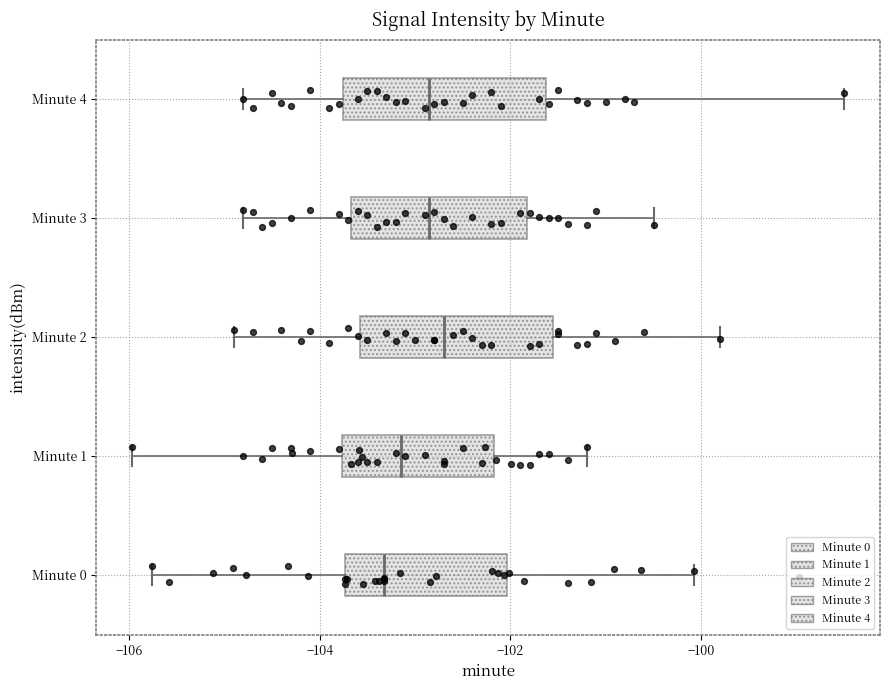

Where does the left whisker of the box for Minute 4 end on the x-axis? The values are not printed on the chart, so give them approximately, as read against the axis.

-104.8